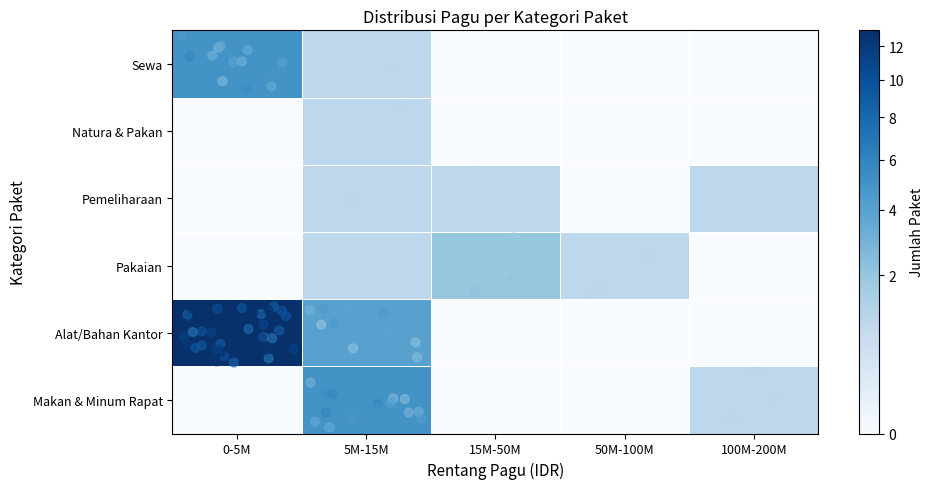

Which category has the highest value across all series?

0-5M